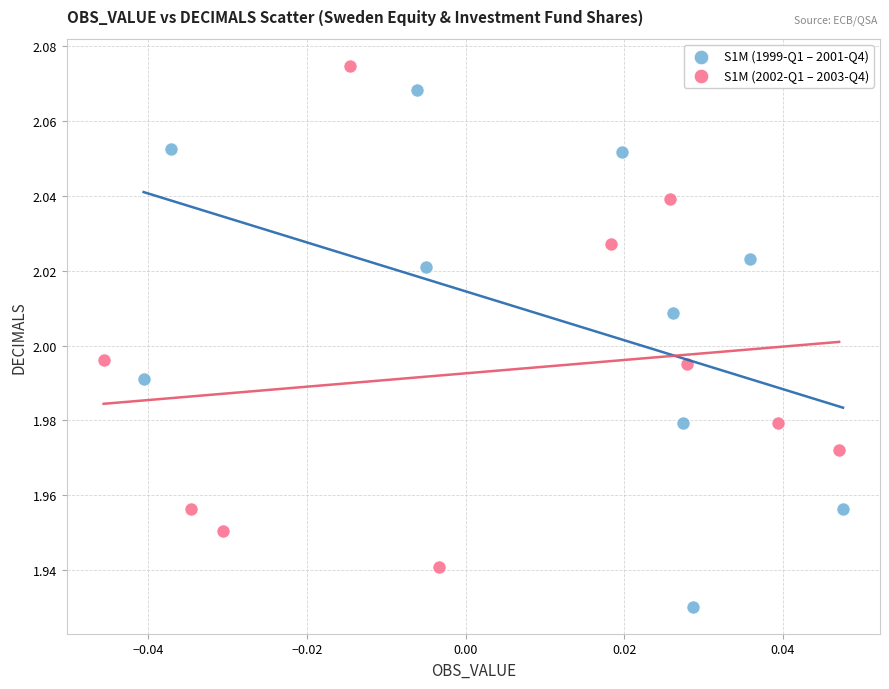

Which series contains the highest Y value?

S1M (2002-Q1 – 2003-Q4)